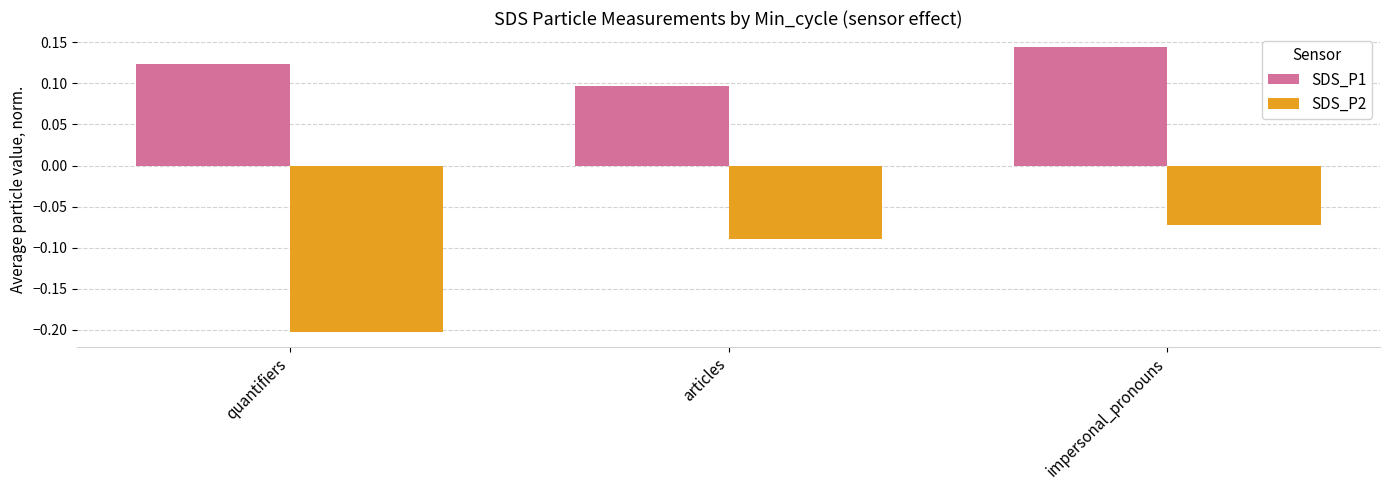

At quantifiers, list the series in order from smallest to largest.

SDS_P2, SDS_P1